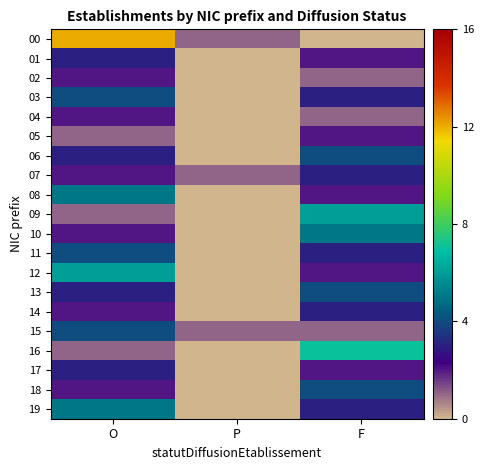

What is the difference between the highest and lowest values at O?

11